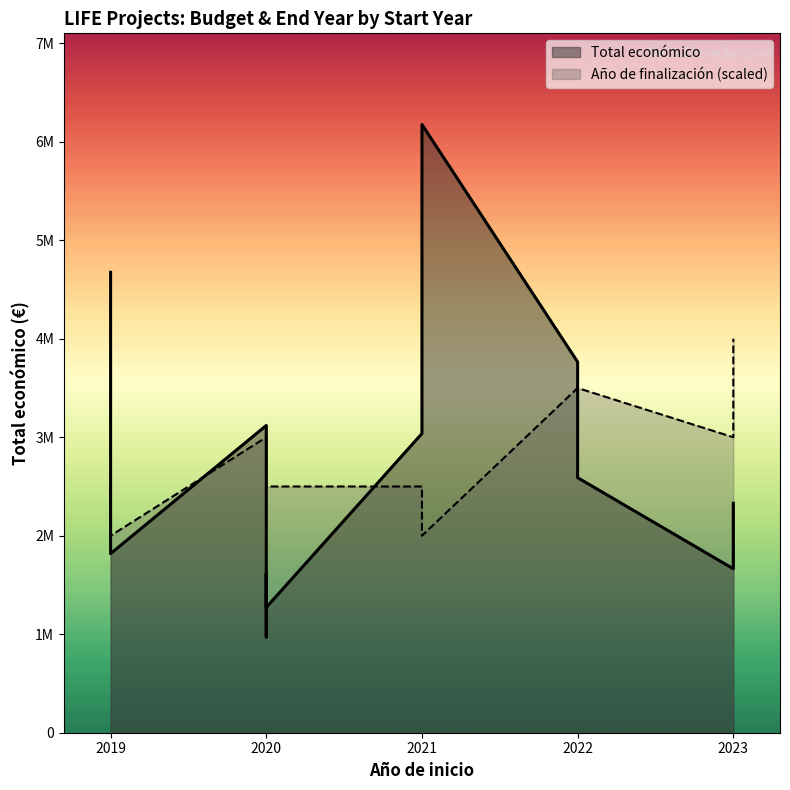

Reading right to left, transcribe all the data shown in this chart.

Total económico: 6174645	2589384	3764689	2329944	1818362	2254468	1272314	4674626	1614051	3037758	971420	1893955	1664600	3119601
Año de finalización: 2023	2026	2026	2027	2023	2024	2024	2024	2024	2024	2025	2025	2025	2025